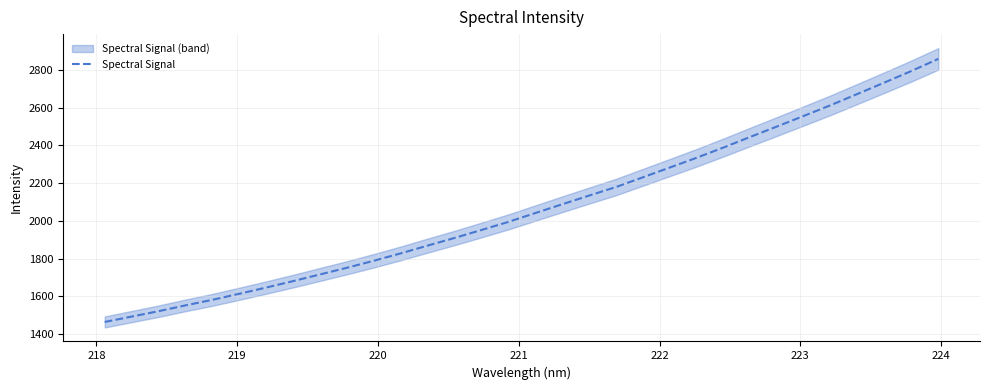

What is the minimum value for Spectral Signal?

1464.6